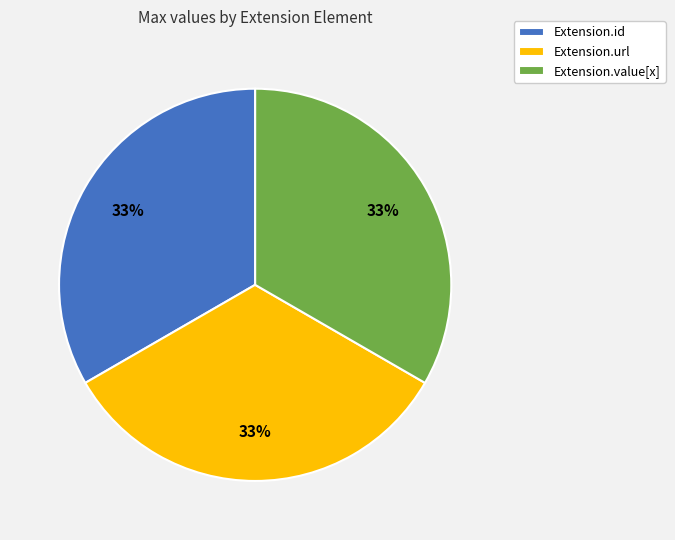

How many slices are in this pie chart?

3